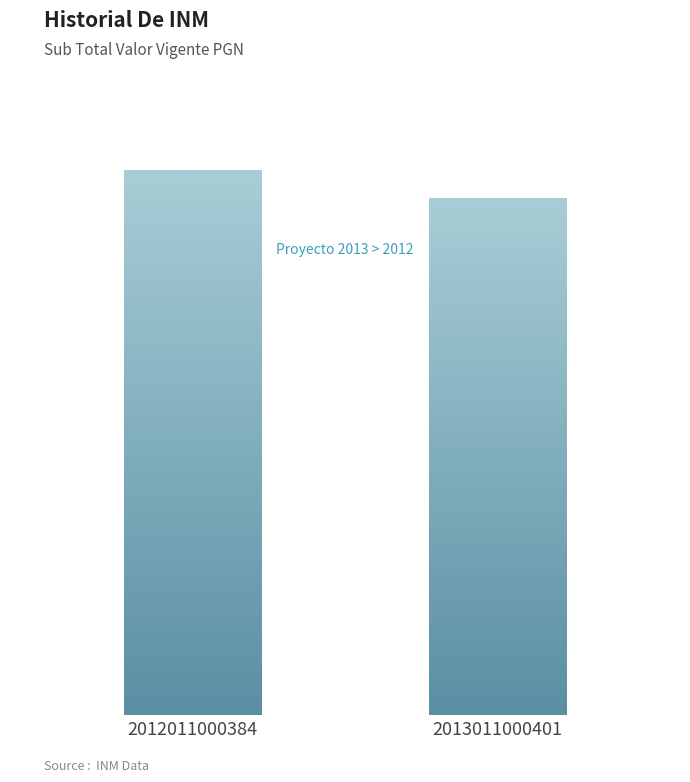

Reading left to right, list all the values displayed in this chart.

1100000000	1043384164